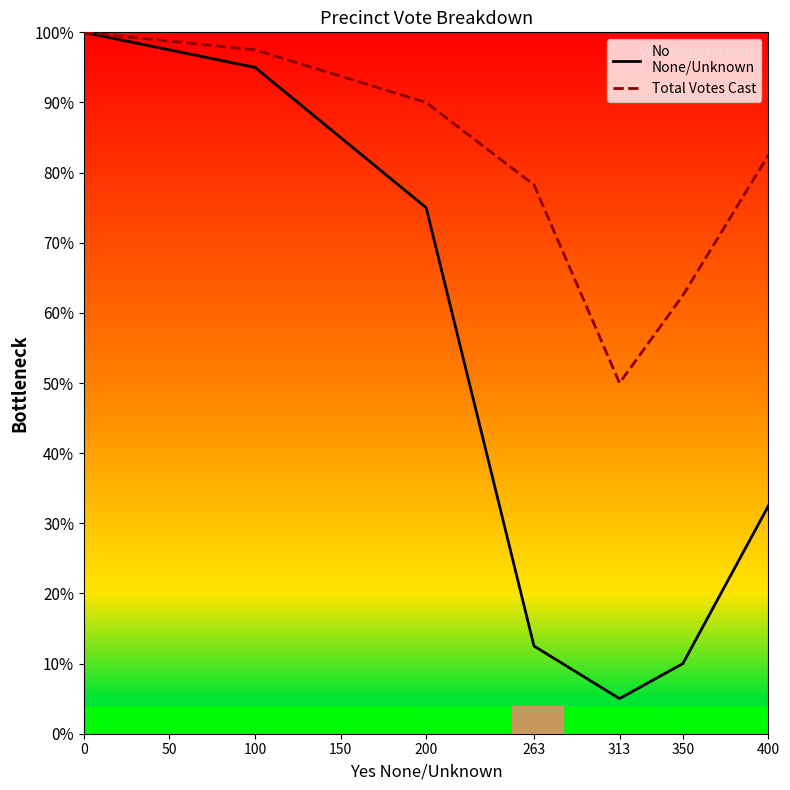

True or false: No
None/Unknown and Total Votes Cast intersect in this chart.

False